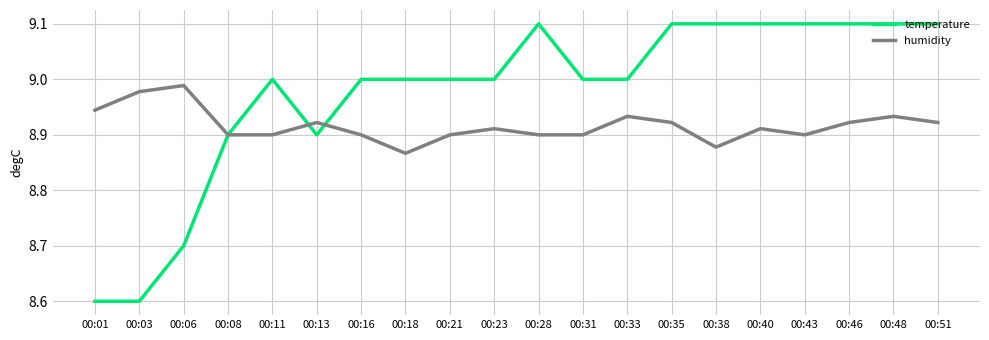

The humidity series shows 11.7 at 00:01. True or false?

False